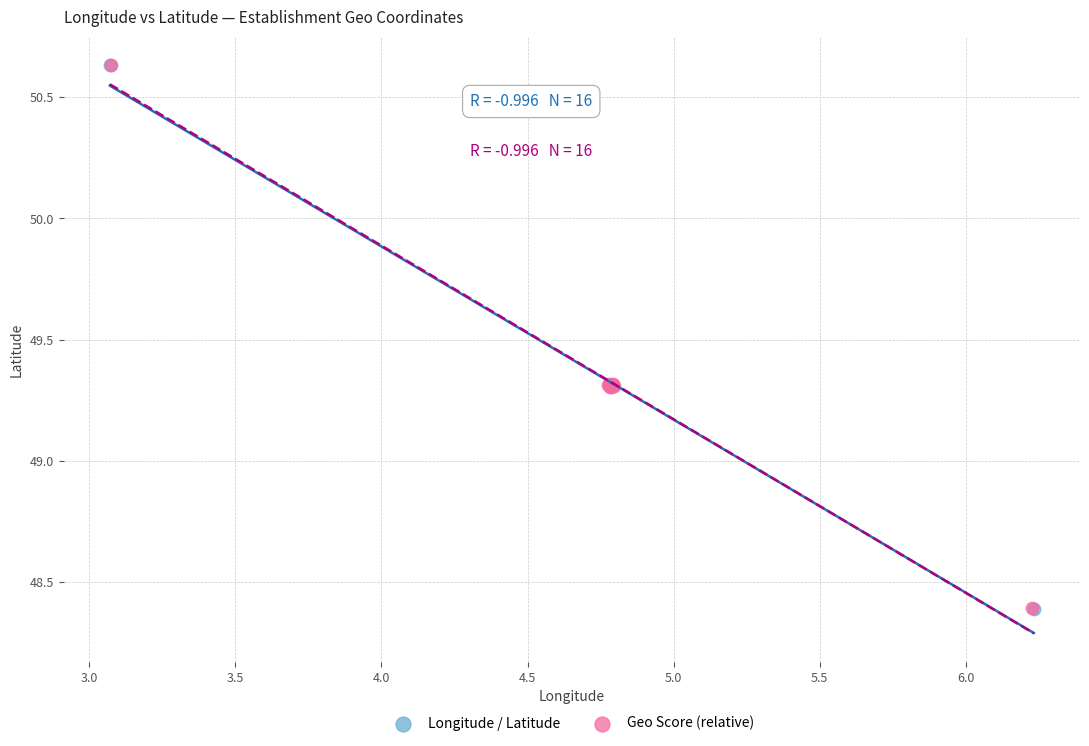

What are all the series names shown in the legend?

Longitude / Latitude, Geo Score (relative)